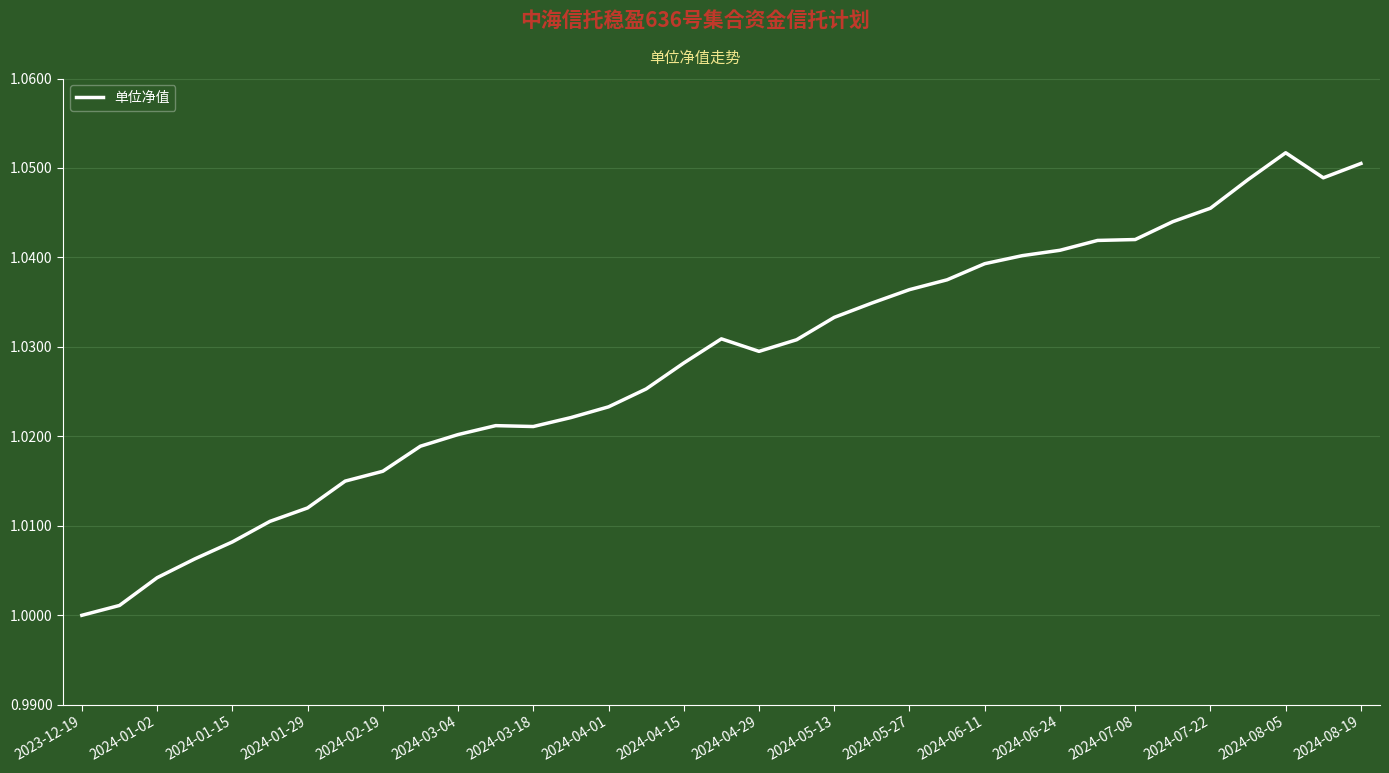

How many lines are shown in the chart?

1